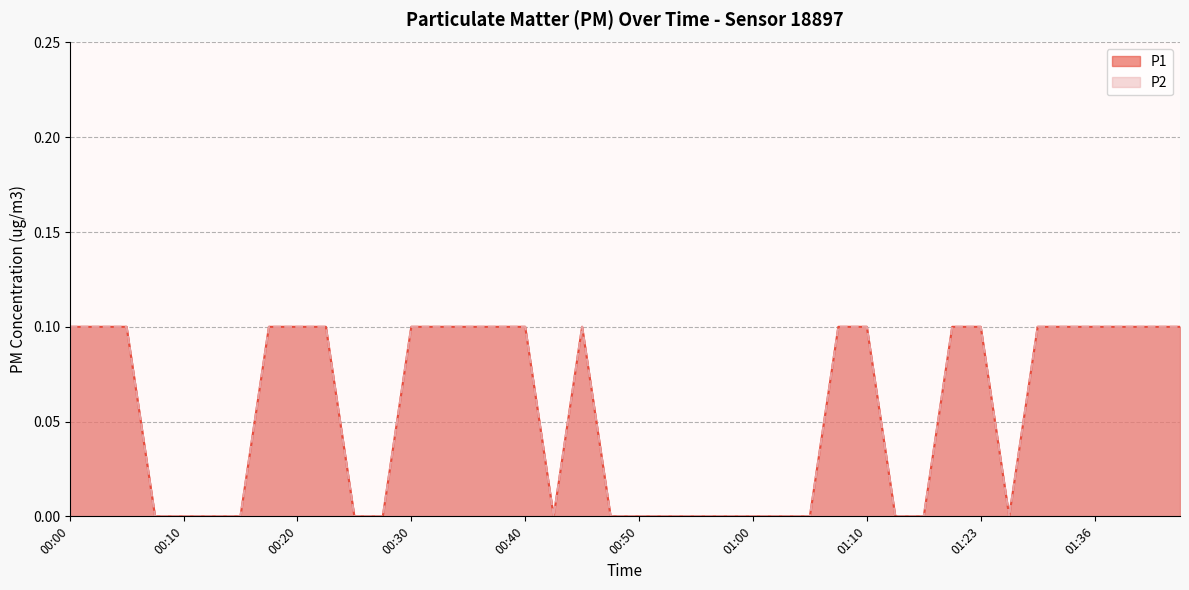

What is the greatest value displayed?

0.1